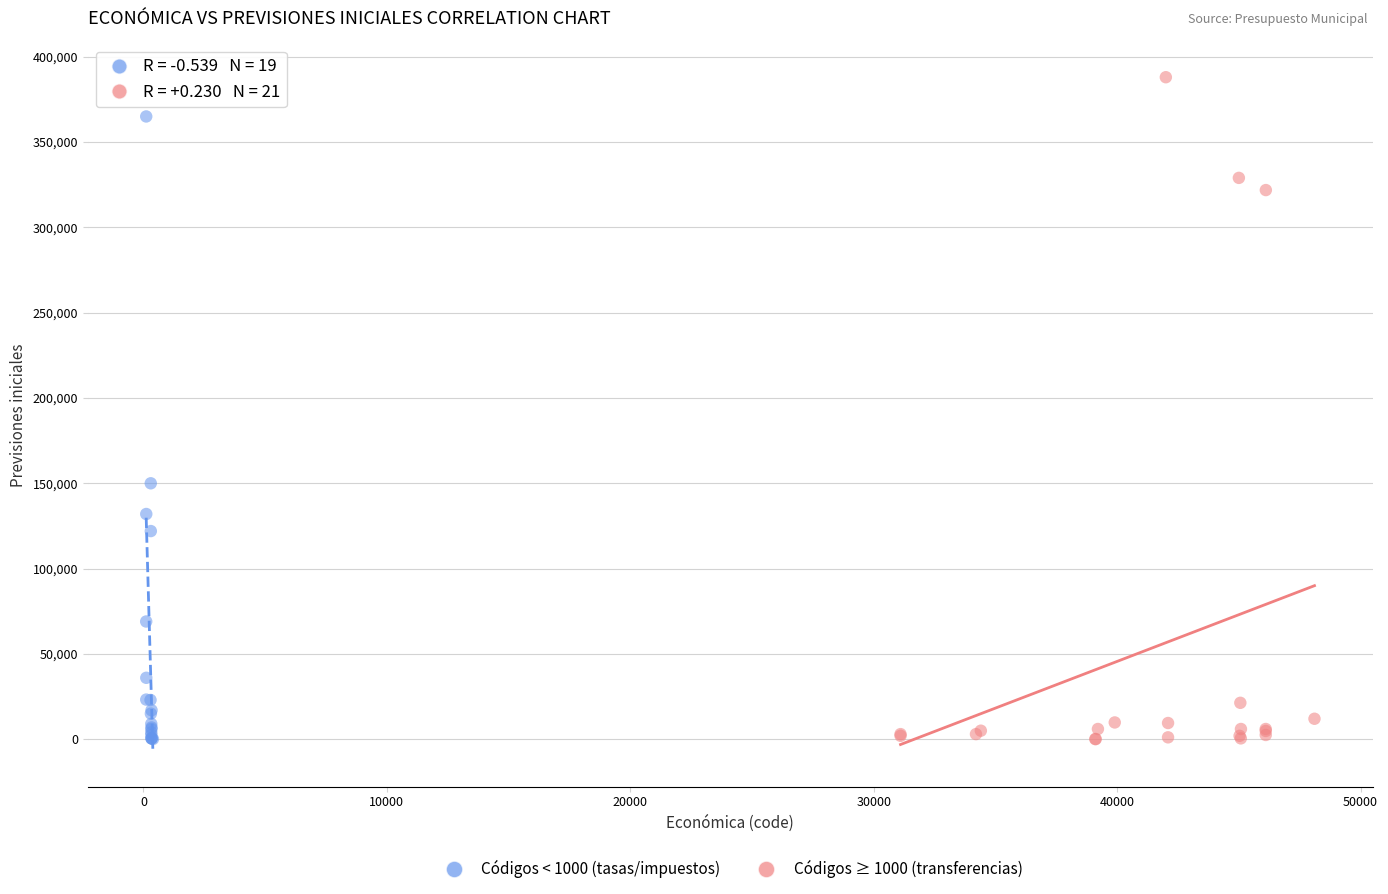

Which series reaches the maximum Y coordinate?

Códigos ≥ 1000 (transferencias)